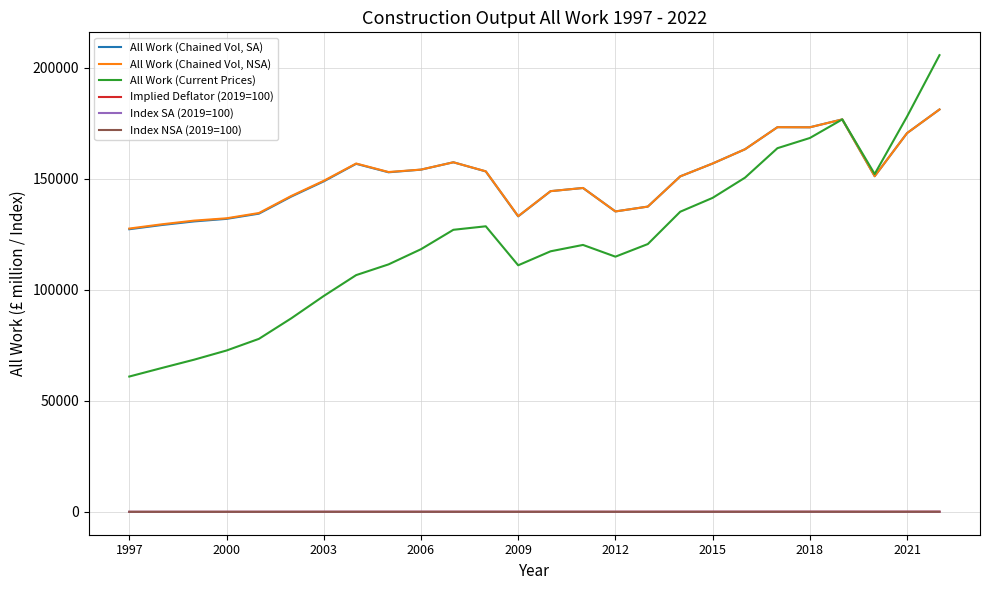

What is the minimum value for All Work (Current Prices)?

60990.0